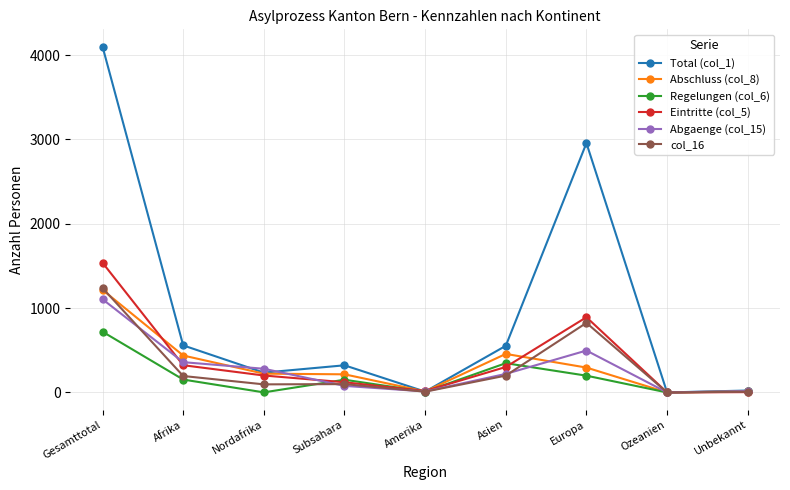

What is the label of the 9th point from the right?

Gesamttotal